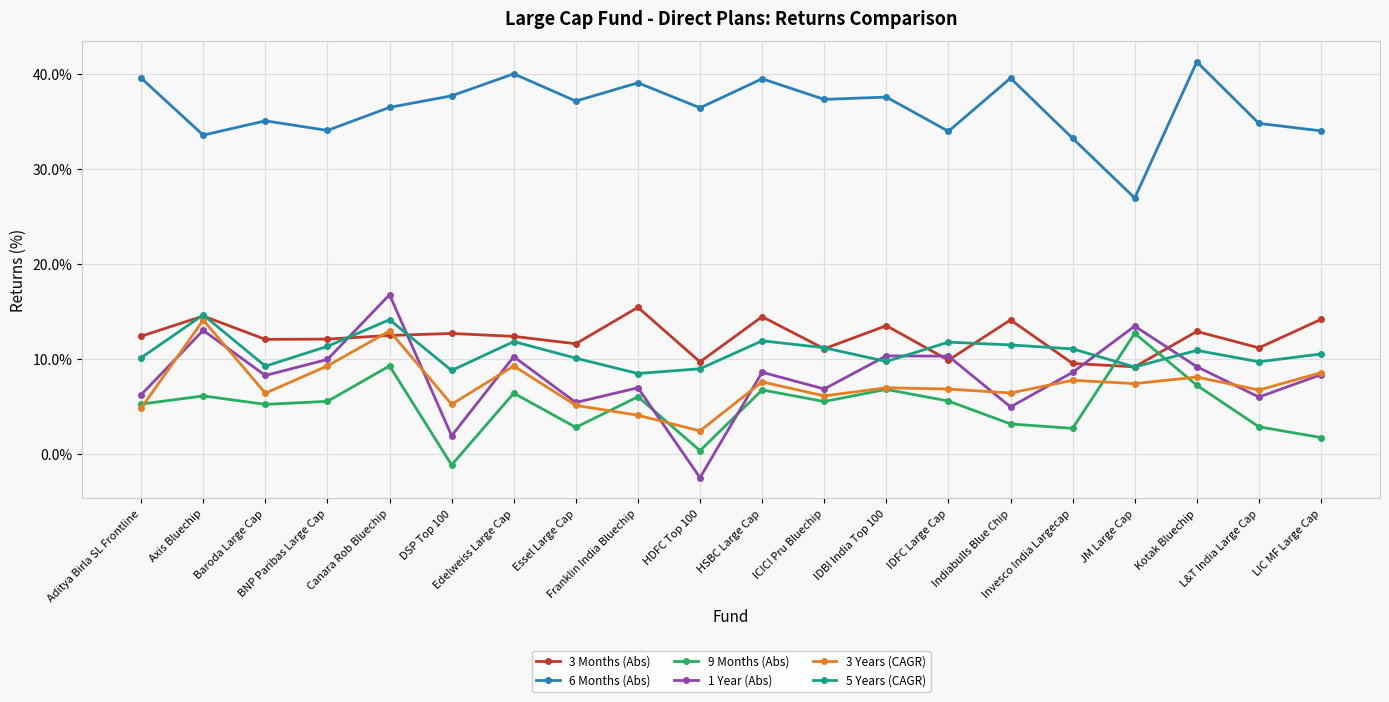

Which series changed the most between Essel Large Cap and IDBI India Top 100?

1 Year (Abs)